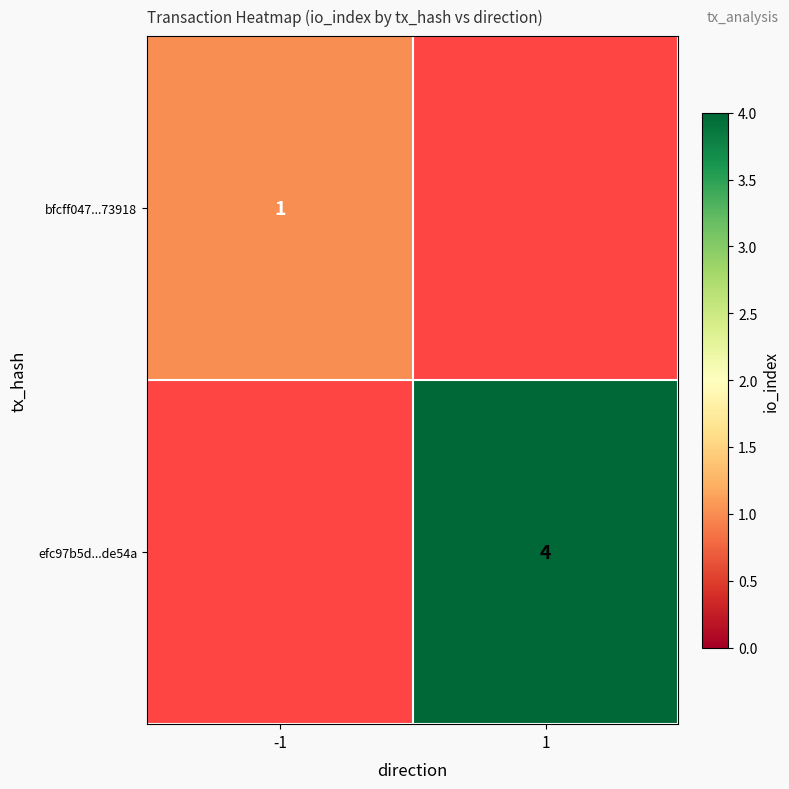

True or false: bfcff047...73918 has a value of 1 at -1.

True